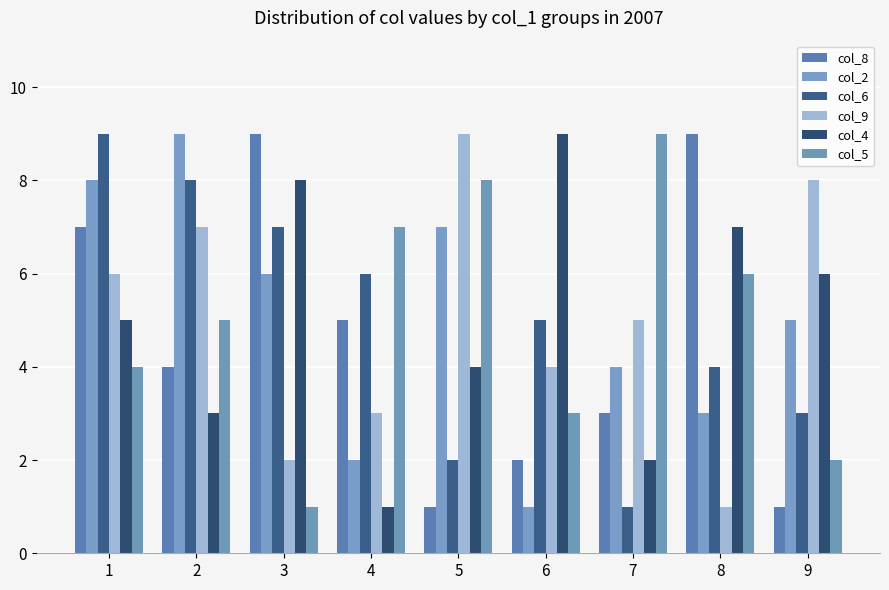

What is the sum of all col_4 values?

45